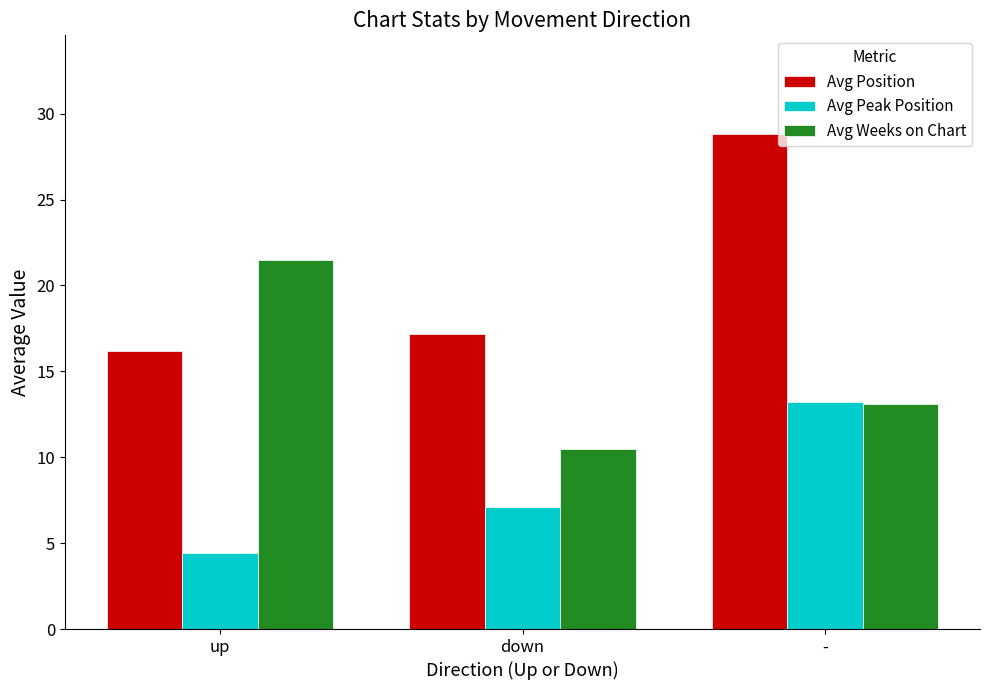

At which category is the sum across all series the highest?

-